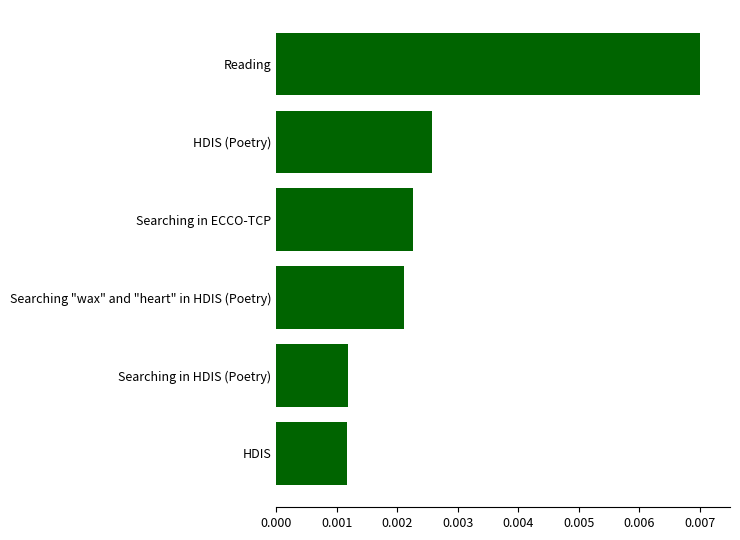

At which category does the chart reach its peak across all series?

Reading